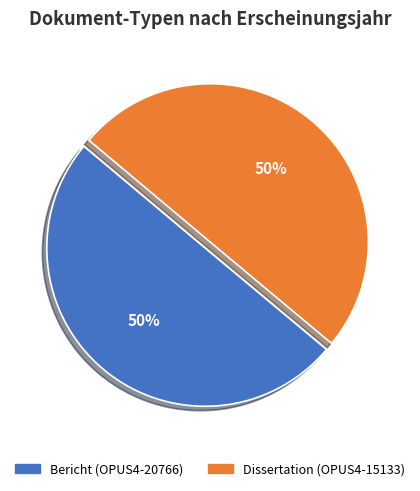

To the nearest percent, what is the average slice percentage?

50%